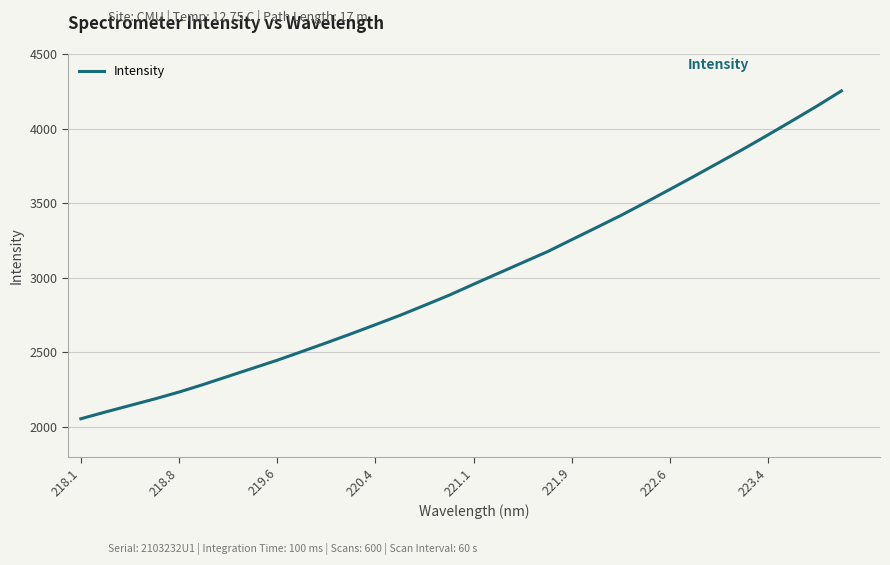

What is the smallest value displayed?

2055.6